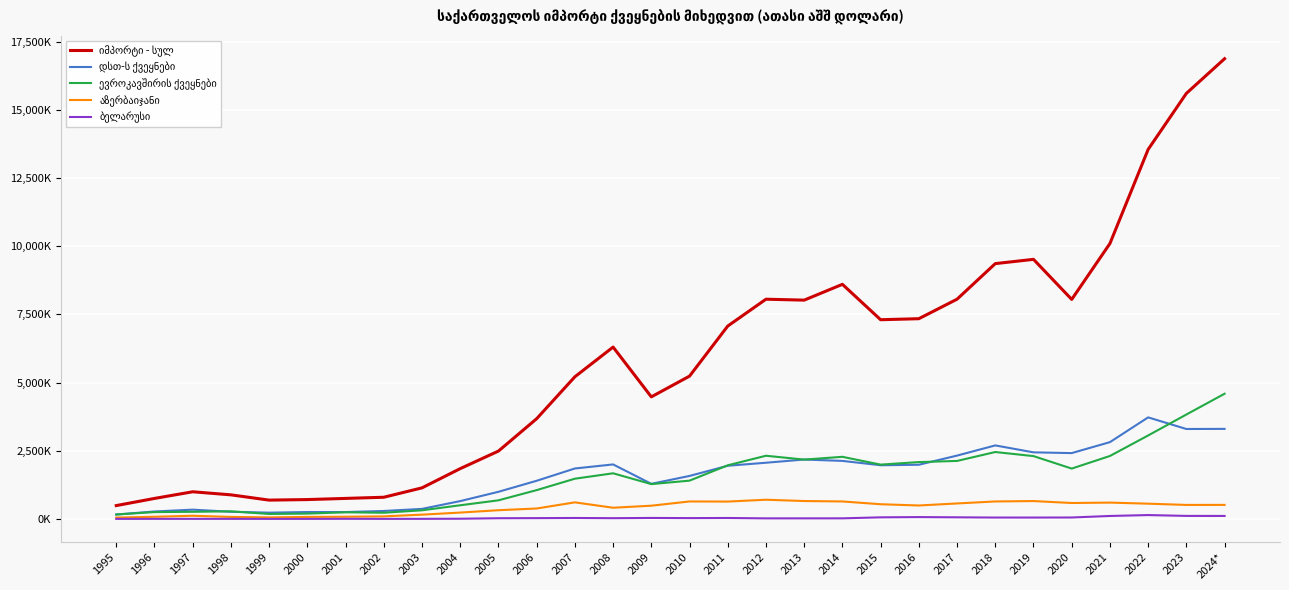

Is it true that ევროკავშირის ქვეყნები equals 1403726.0 at 2010?

True